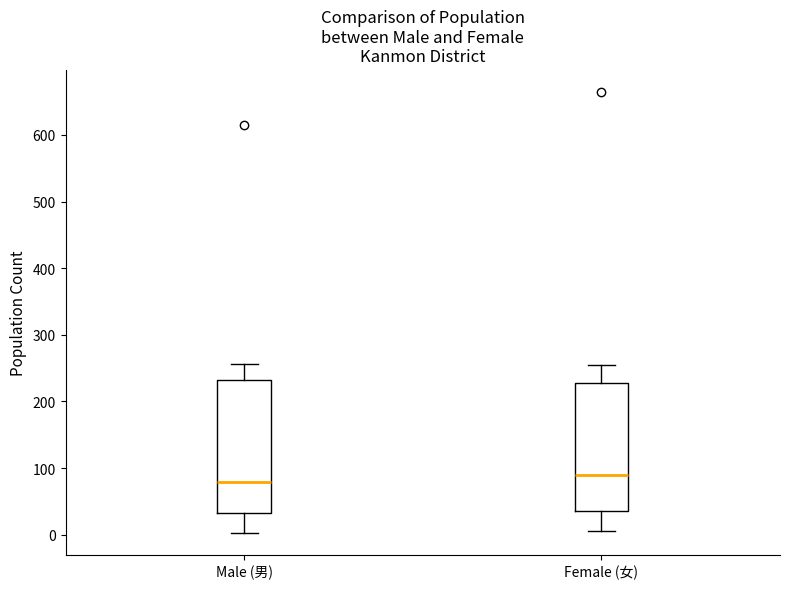

Reading left to right, read every box against the y-axis: the position of its median line, the range the box covers, and the ends of its whiskers. The values are not printed on the chart, so give them approximately, as read against the axis.

Male (男): median 80, box 30 to 230, whiskers 0 to 260
Female (女): median 90, box 40 to 230, whiskers 10 to 260